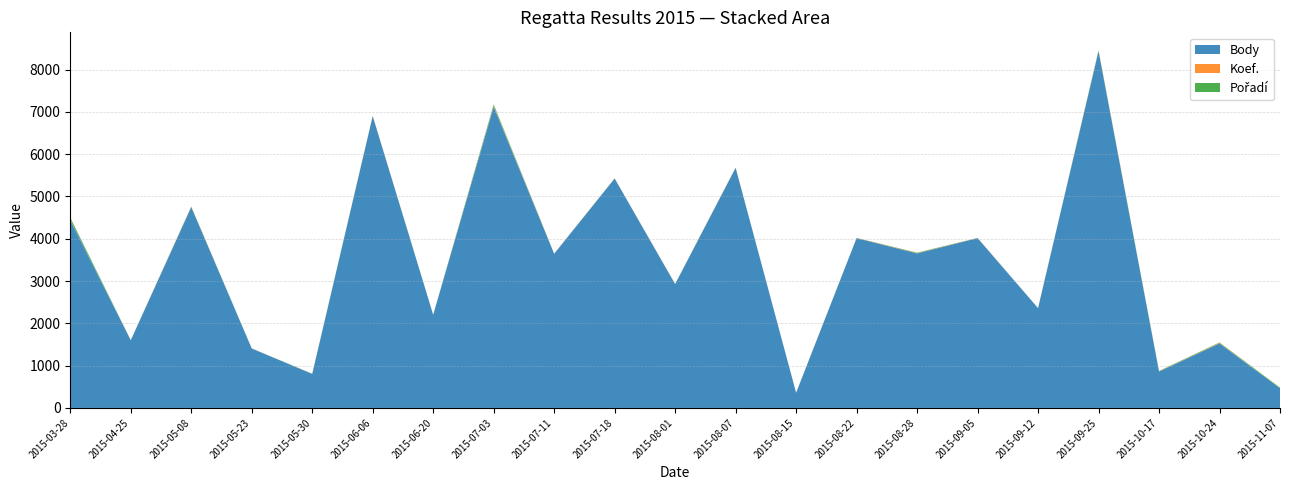

Reading left to right, list all the values displayed in this chart.

Body: 4442	1600	4748	1406	804	6899	2202	7124	3645	5425	2928	5677	358	4016	3654	4016	2360	8437	860	1527	465
Koef.: 10	2	7	2	2	7	2	18	3	4	3	6	1	4	7	4	2	12	4	11	1
Pořadí: 49	1	9	1	4	3	1	35	1	1	2	2	1	1	11	1	1	10	10	11	16